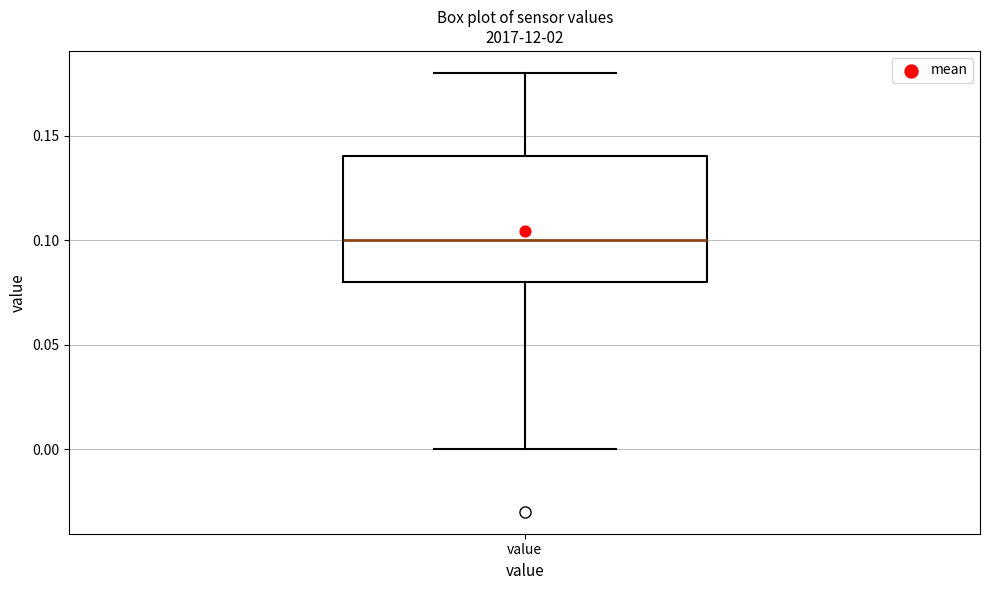

Transcribe this box plot: give where the median line is, the range the box spans, and where the two whiskers end, as read against the y-axis. The values are not printed on the chart, so give them approximately, as read against the axis.

median 0.10, box 0.08 to 0.14, whiskers 0.00 to 0.18